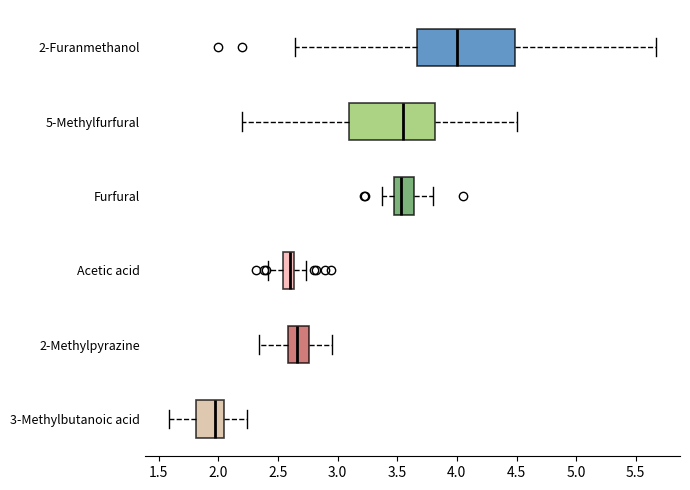

Reading bottom to top, transcribe this box plot: for each box, give where its median line is, the range the box spans, and where its two whiskers end, as read against the x-axis. The values are not printed on the chart, so give them approximately, as read against the axis.

3-Methylbutanoic acid: median 1.95, box 1.80 to 2.05, whiskers 1.60 to 2.25
2-Methylpyrazine: median 2.65, box 2.60 to 2.75, whiskers 2.35 to 2.95
Acetic acid: median 2.60, box 2.55 to 2.65, whiskers 2.40 to 2.75
Furfural: median 3.55, box 3.50 to 3.65, whiskers 3.40 to 3.80
5-Methylfurfural: median 3.55, box 3.10 to 3.80, whiskers 2.20 to 4.50
2-Furanmethanol: median 4.00, box 3.65 to 4.50, whiskers 2.65 to 5.65